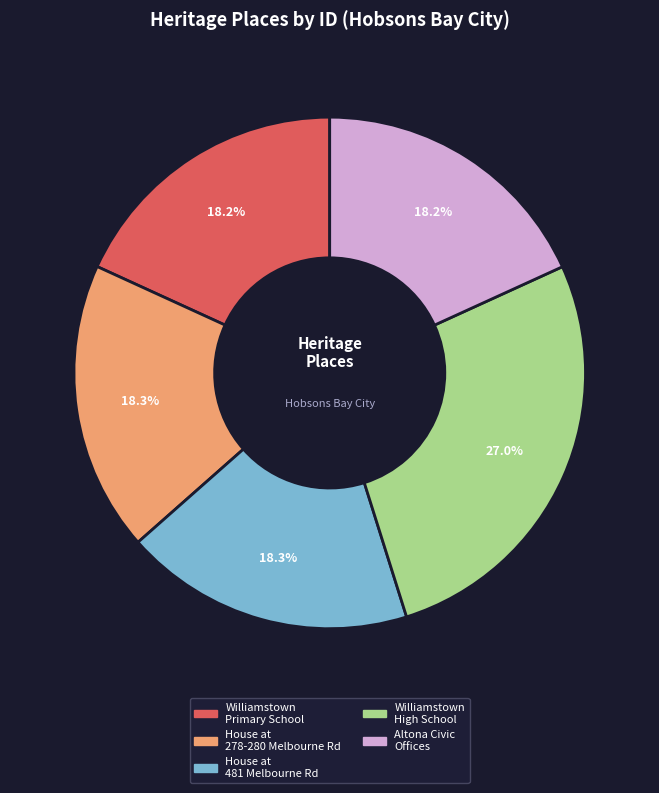

Does any single category account for the majority?

No